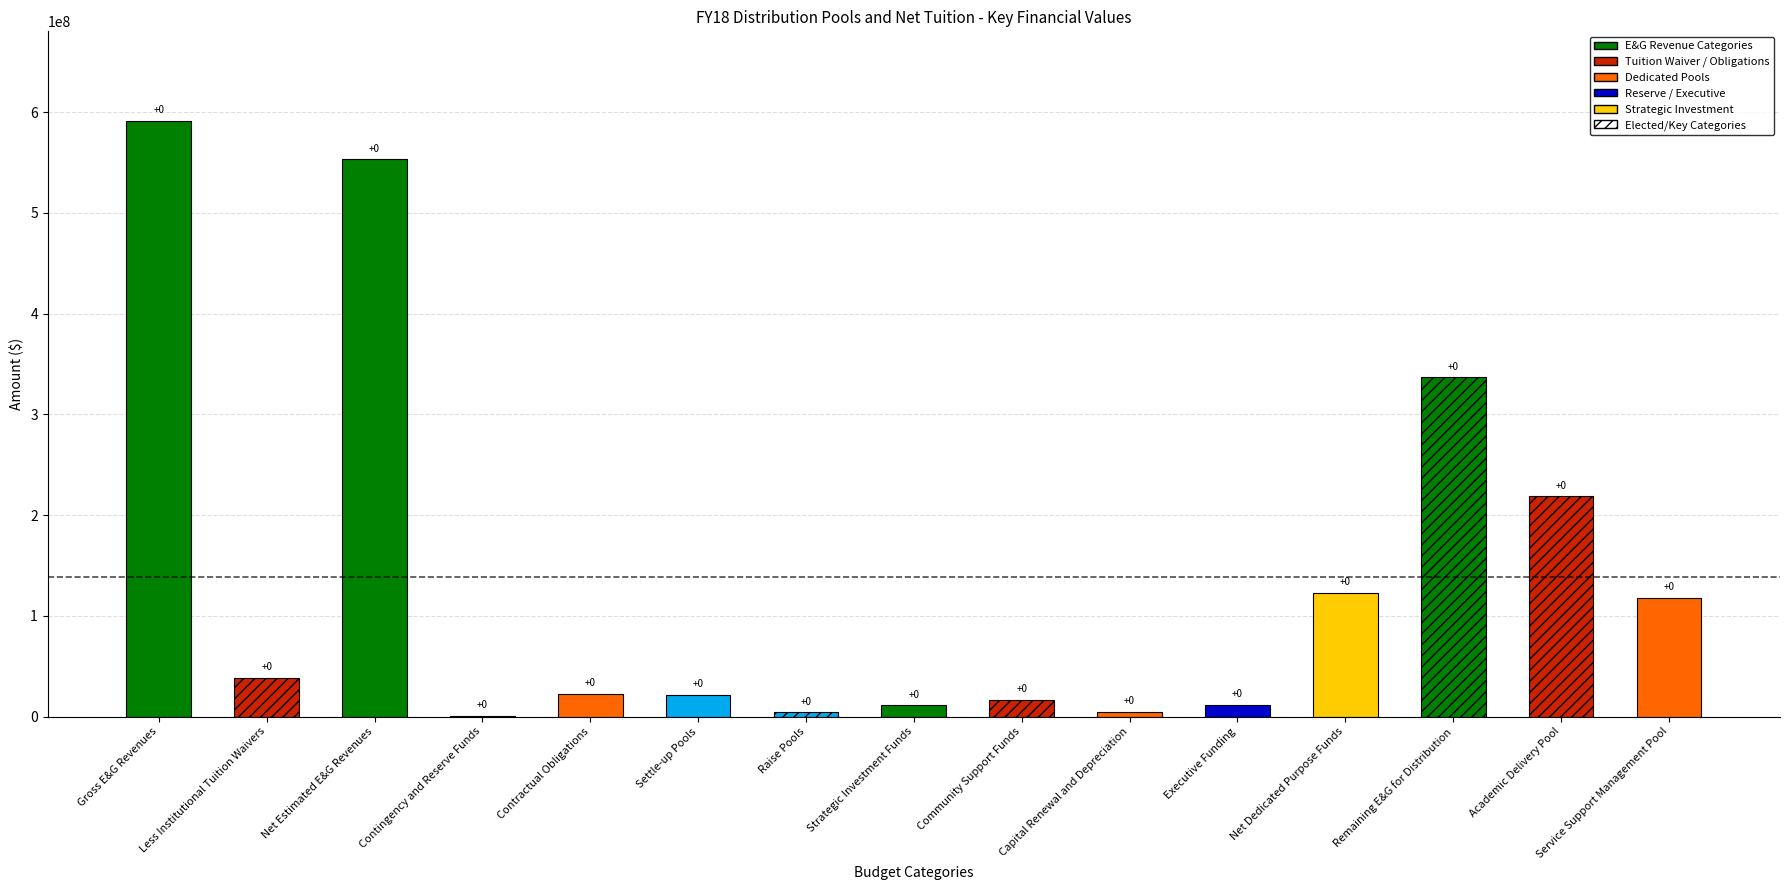

The chart shows a value of 4025000 at Raise Pools. True or false?

True